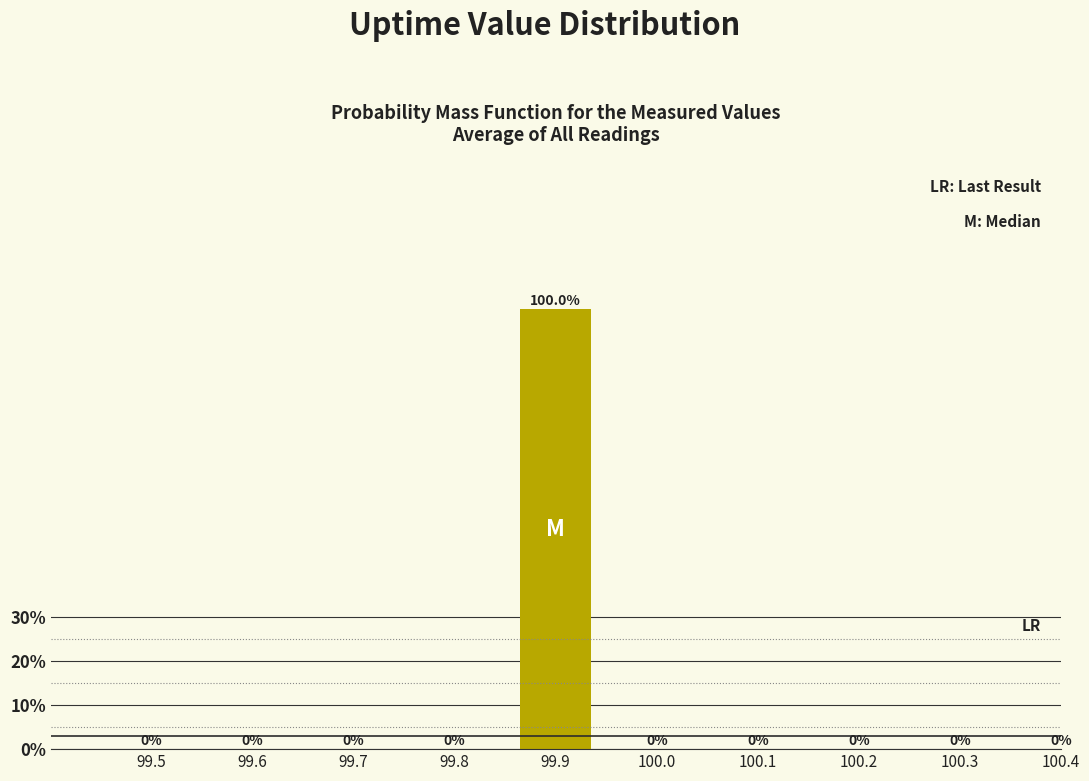

Reading left to right, list all the values displayed in this chart.

99.5=0	99.6=0	99.7=0	99.8=0	99.9=100	100.0=0	100.1=0	100.2=0	100.3=0	100.4=0